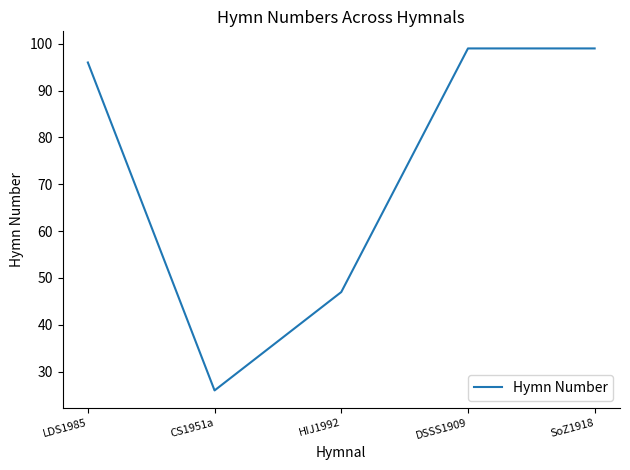

What is the maximum value shown in the chart?

99